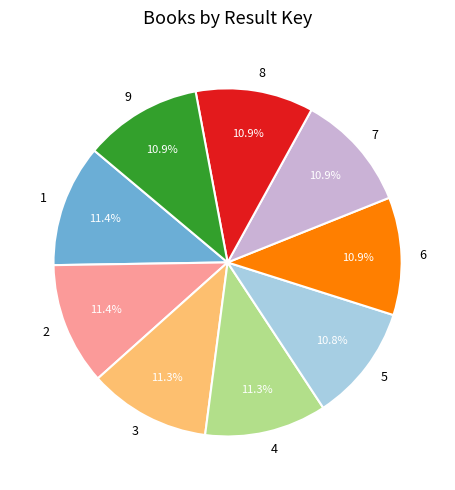

To the nearest percent, what is the difference between the largest and smallest slice percentages?

1%